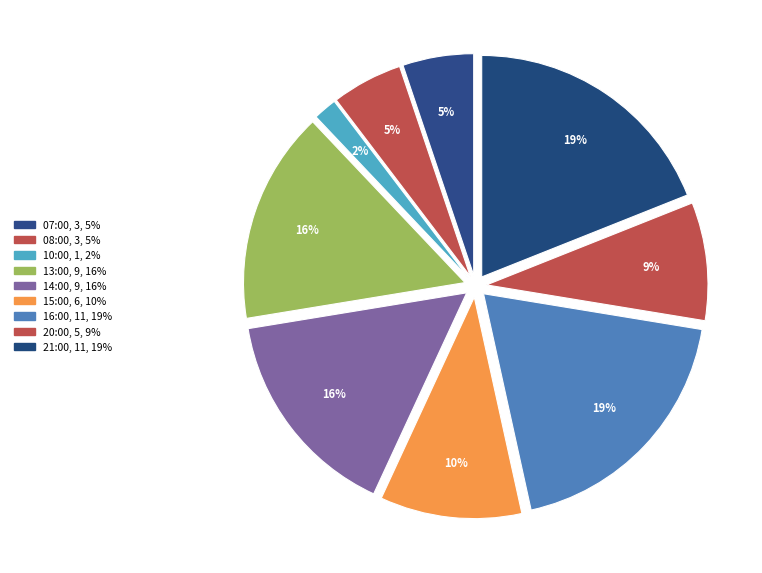

To the nearest percent, what is the difference between the 16:00 and 07:00 slice percentages?

14%